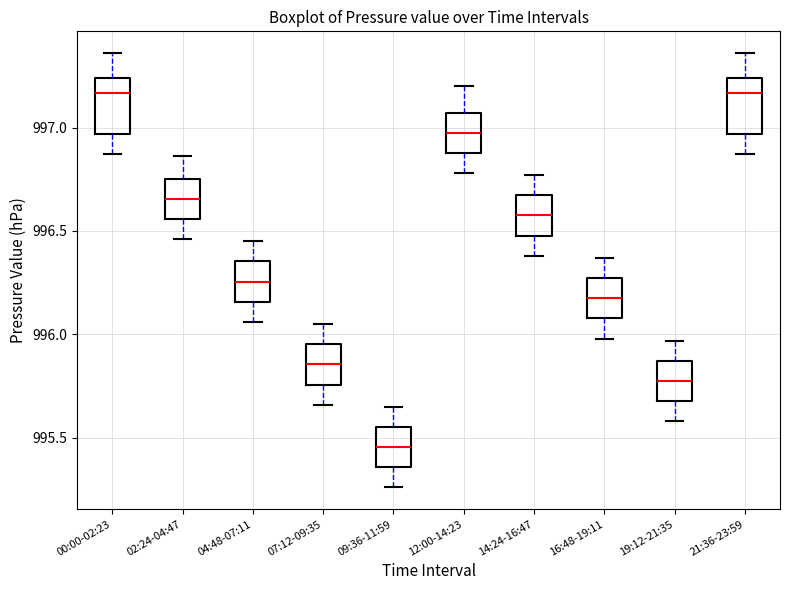

Which box has the lowest median line?

09:36-11:59